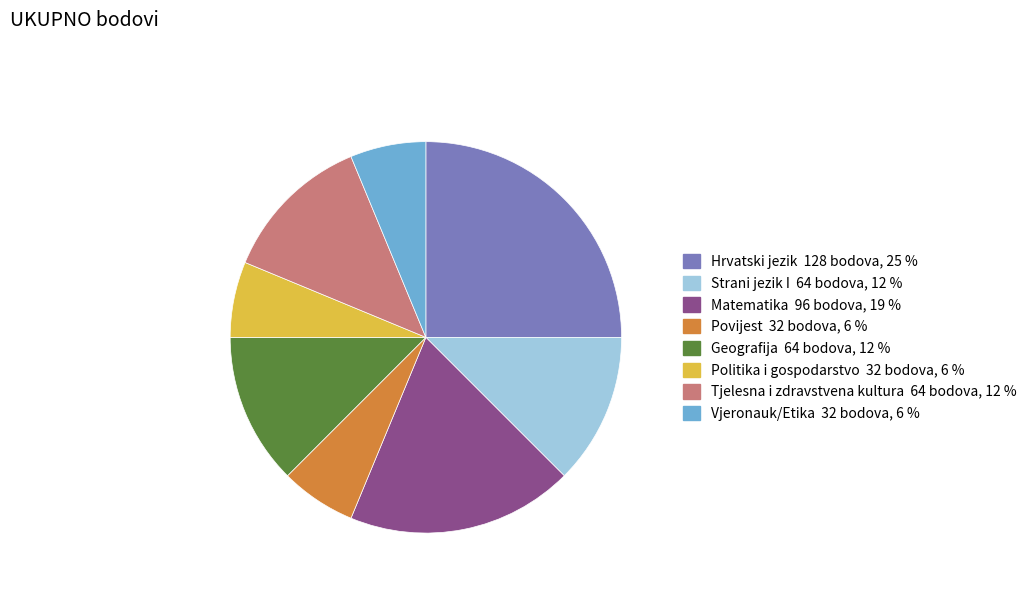

Does any single category account for the majority?

No